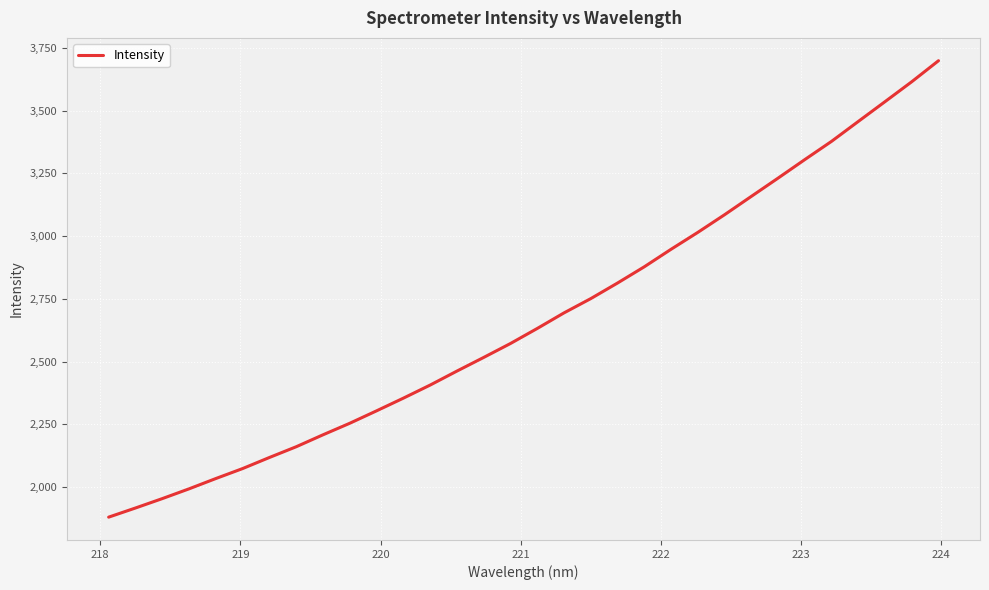

What is the difference between the maximum and minimum values?

1818.2